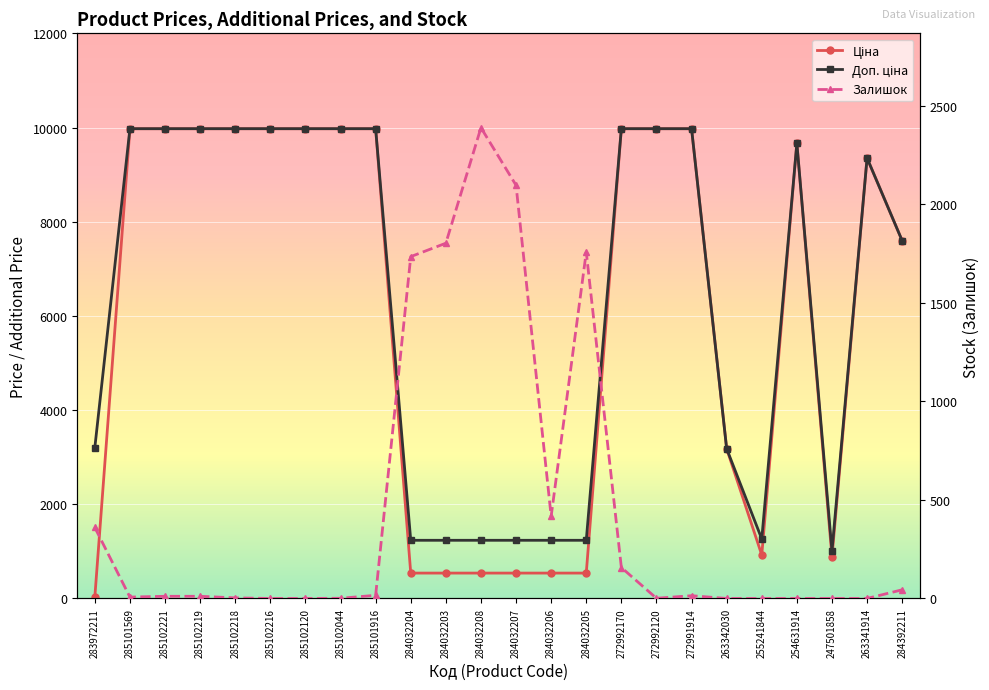

What is the value of the Ціна point at the 13th from the left?

539.0